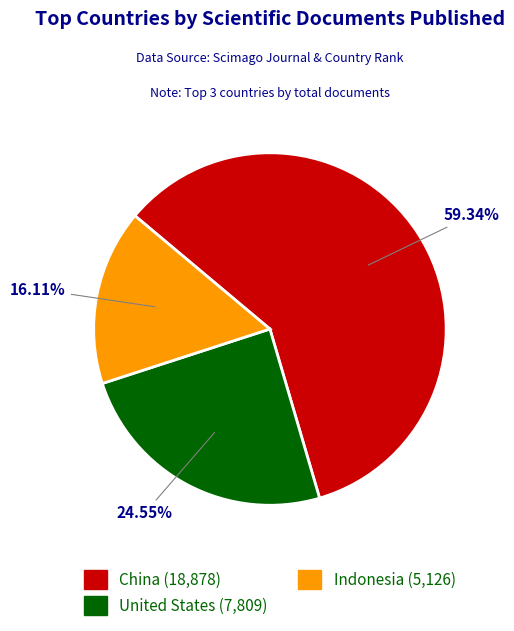

Between Indonesia and United States, which is larger?

United States